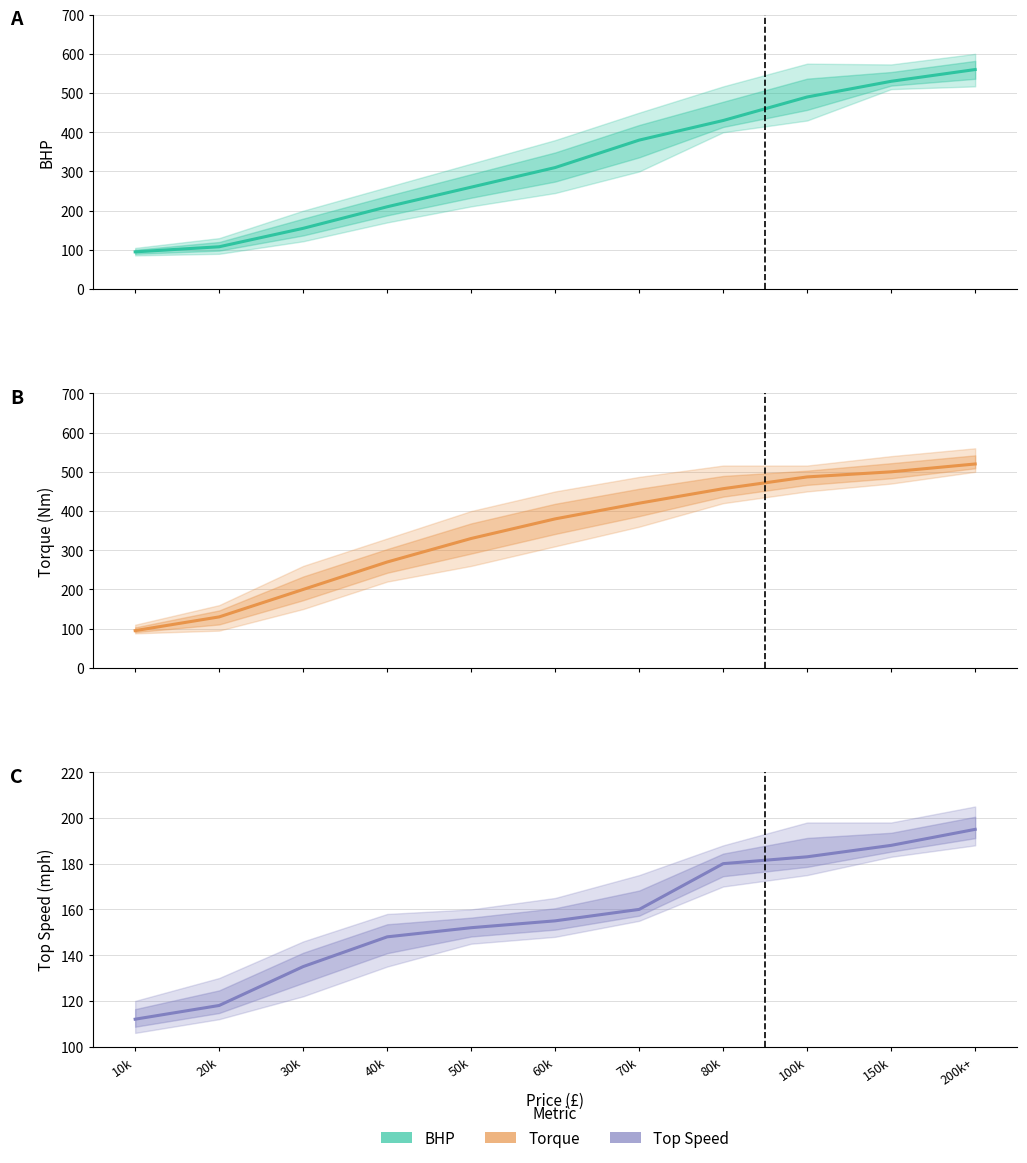

The value of Torque at 70k is 420. True or false?

True